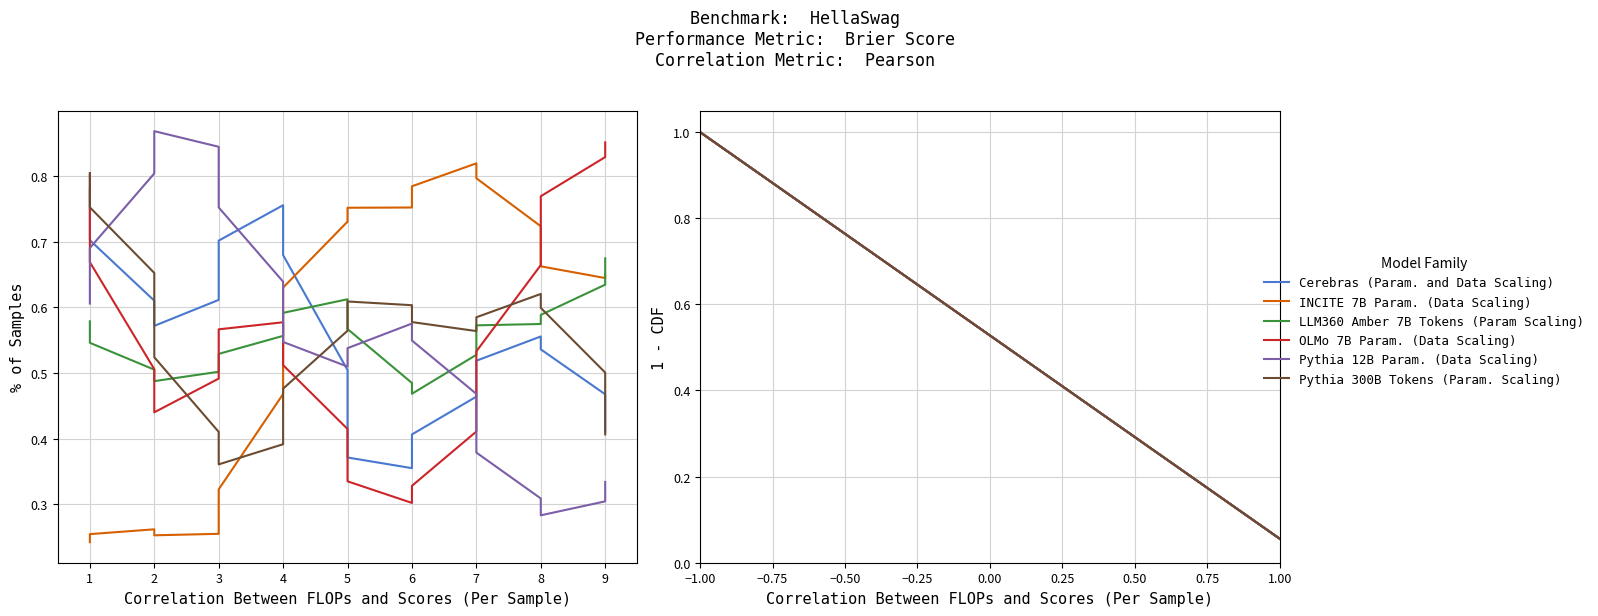

True or false: Pythia 300B Tokens (Param. Scaling) and Cerebras (Param. and Data Scaling) cross at least once.

False